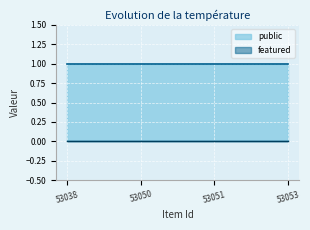

What is the value of the public point at the 2nd from the left?

1